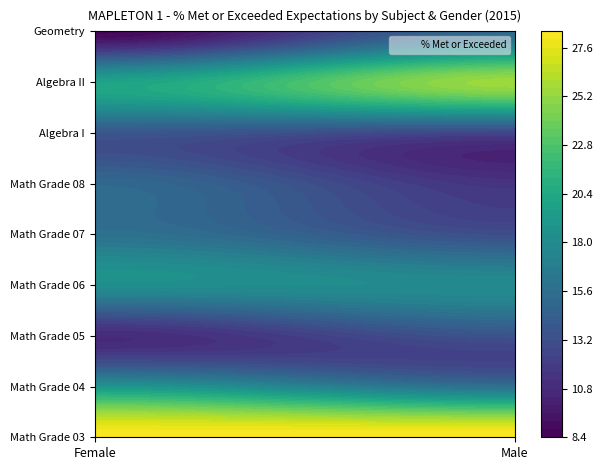

Rank the categories by Geometry value from lowest to highest.

Female, Male